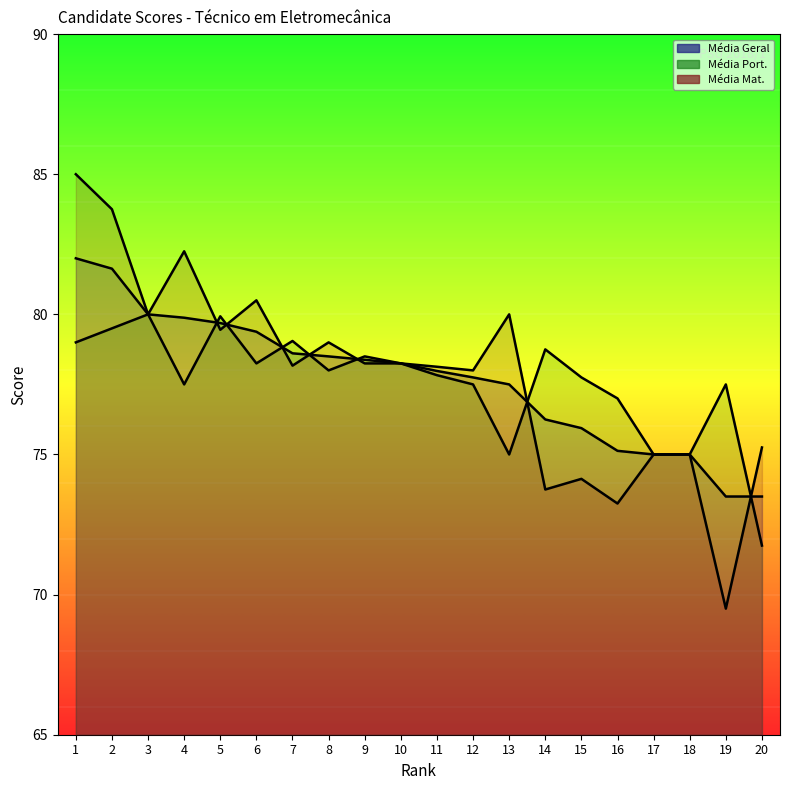

Reading left to right, extract all data points from this chart.

Média Geral: 82.0	81.6	80.0	79.9	79.7	79.4	78.6	78.5	78.4	78.2	78.0	77.8	77.5	76.2	75.9	75.1	75.0	75.0	73.5	73.5
Média Port.: 79.0	79.5	80.0	77.5	79.9	78.2	79.0	78.0	78.5	78.2	77.8	77.5	75.0	78.8	77.8	77.0	75.0	75.0	77.5	71.8
Média Mat.: 85.0	83.8	80.0	82.2	79.5	80.5	78.2	79.0	78.2	78.2	78.1	78.0	80.0	73.8	74.1	73.2	75.0	75.0	69.5	75.2